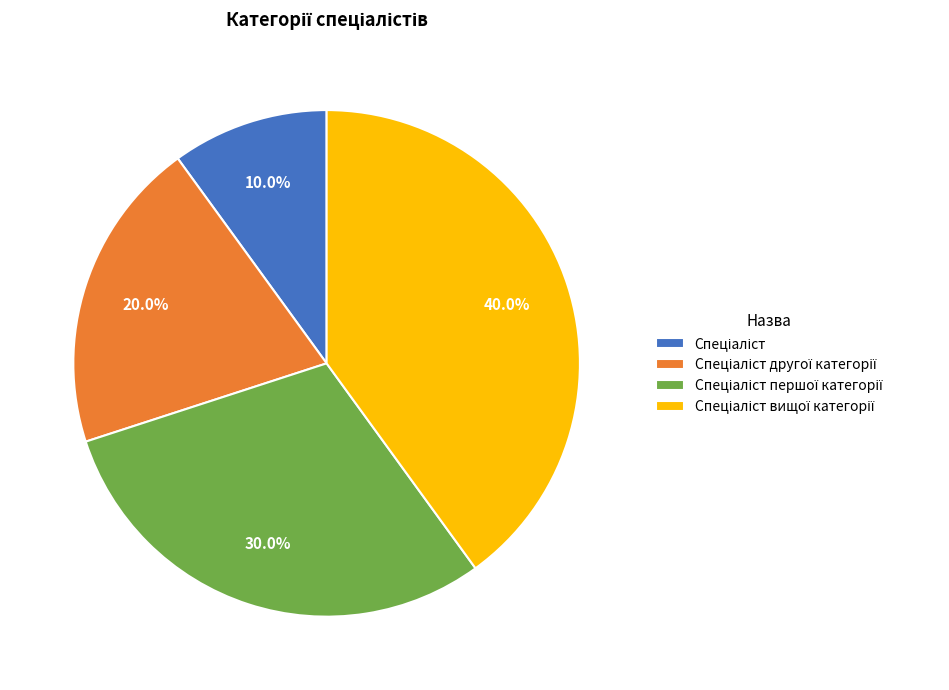

Is there any slice that represents more than half of the pie?

No